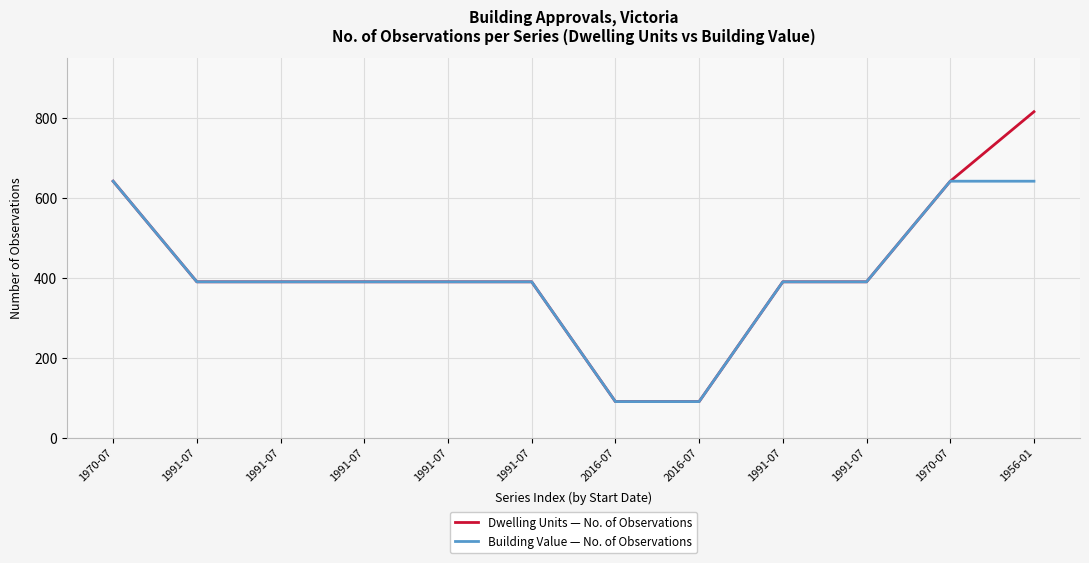

Which series has the largest total across all categories?

Dwelling Units — No. of Observations